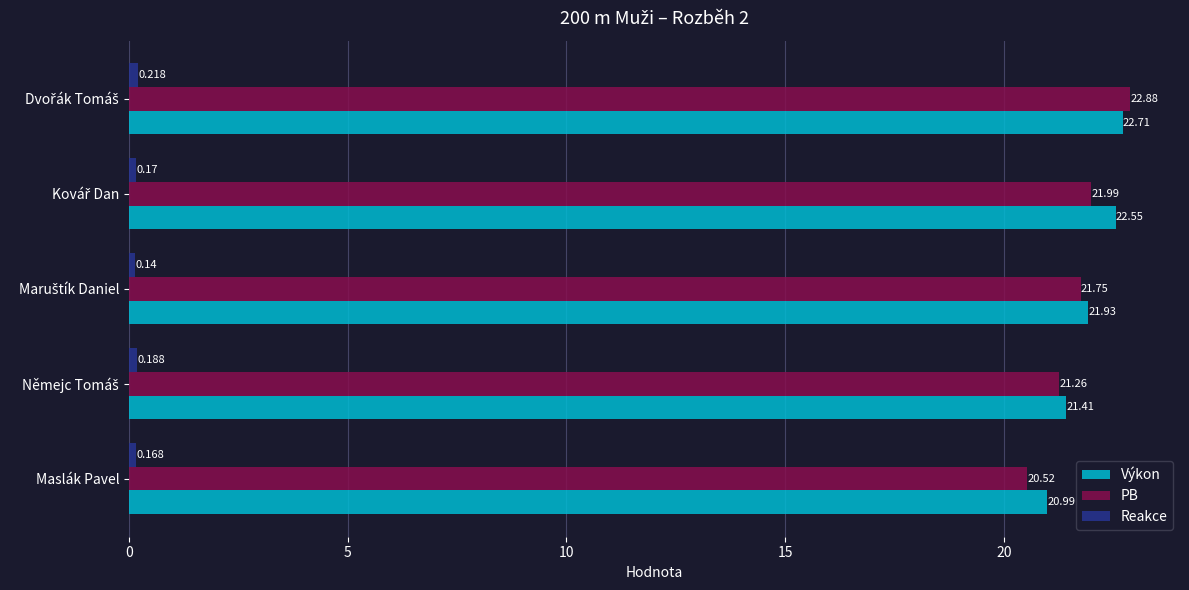

What is the sum of all PB values?

108.4